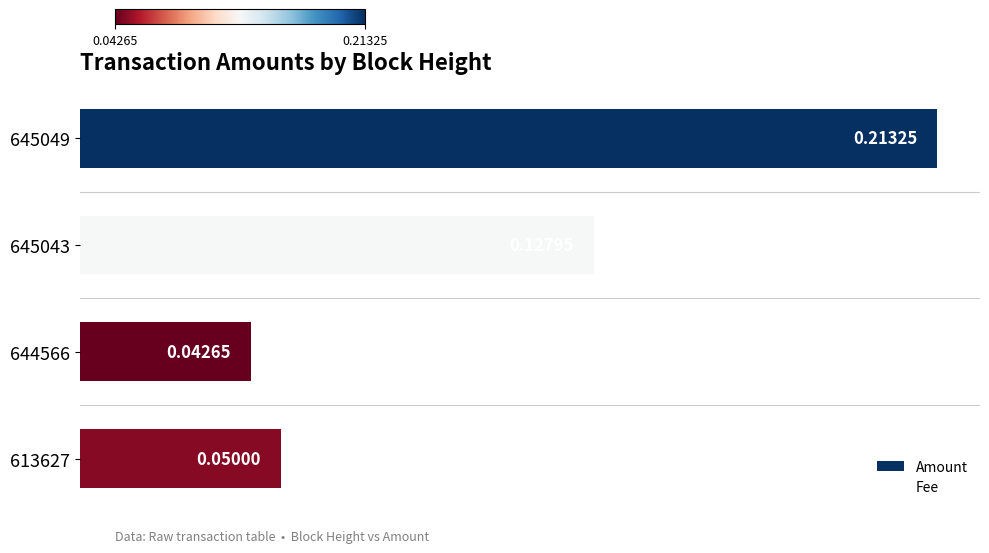

How many series are shown in this chart?

1